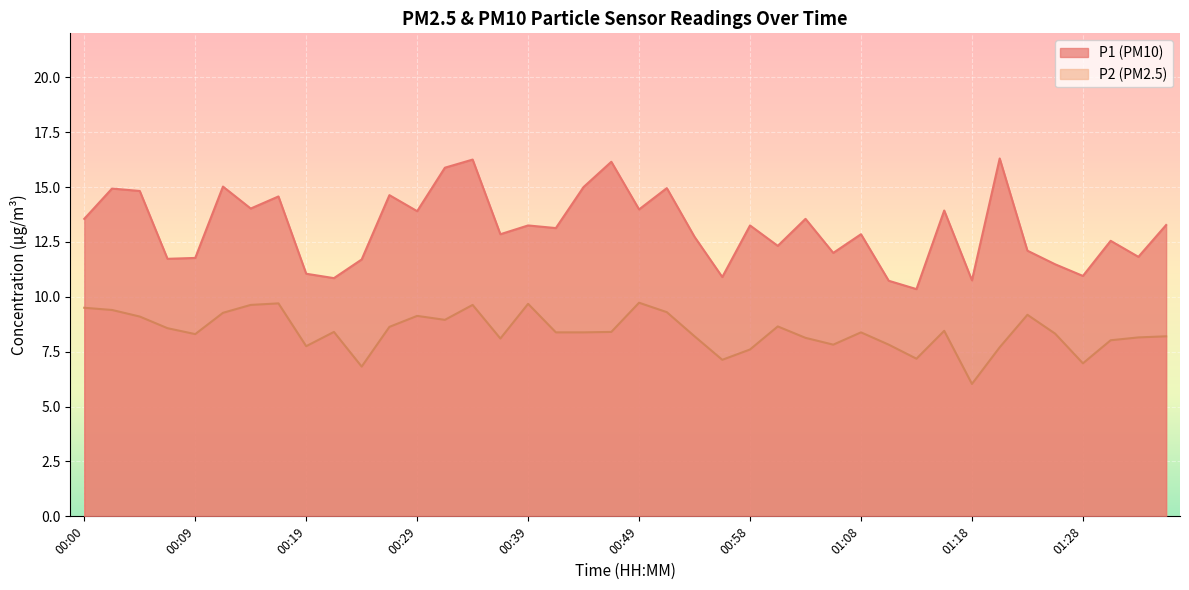

What is the sum of the P2 values at 00:56 and 00:36?

15.2